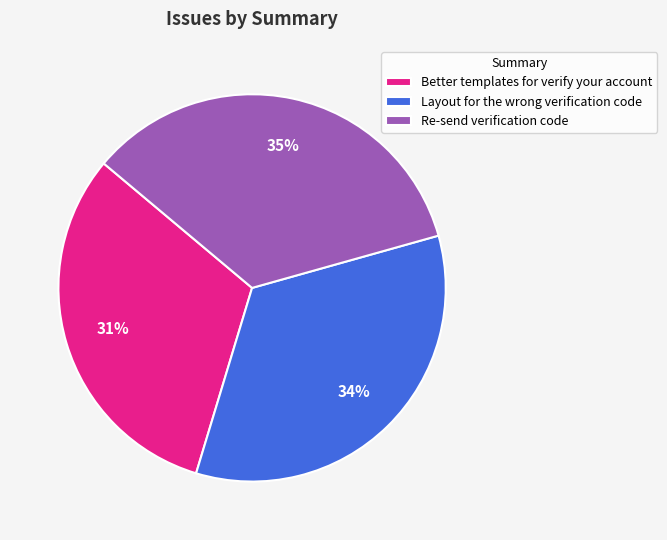

Combined, do Better templates for verify your account and Re-send verification code account for over 50%?

Yes